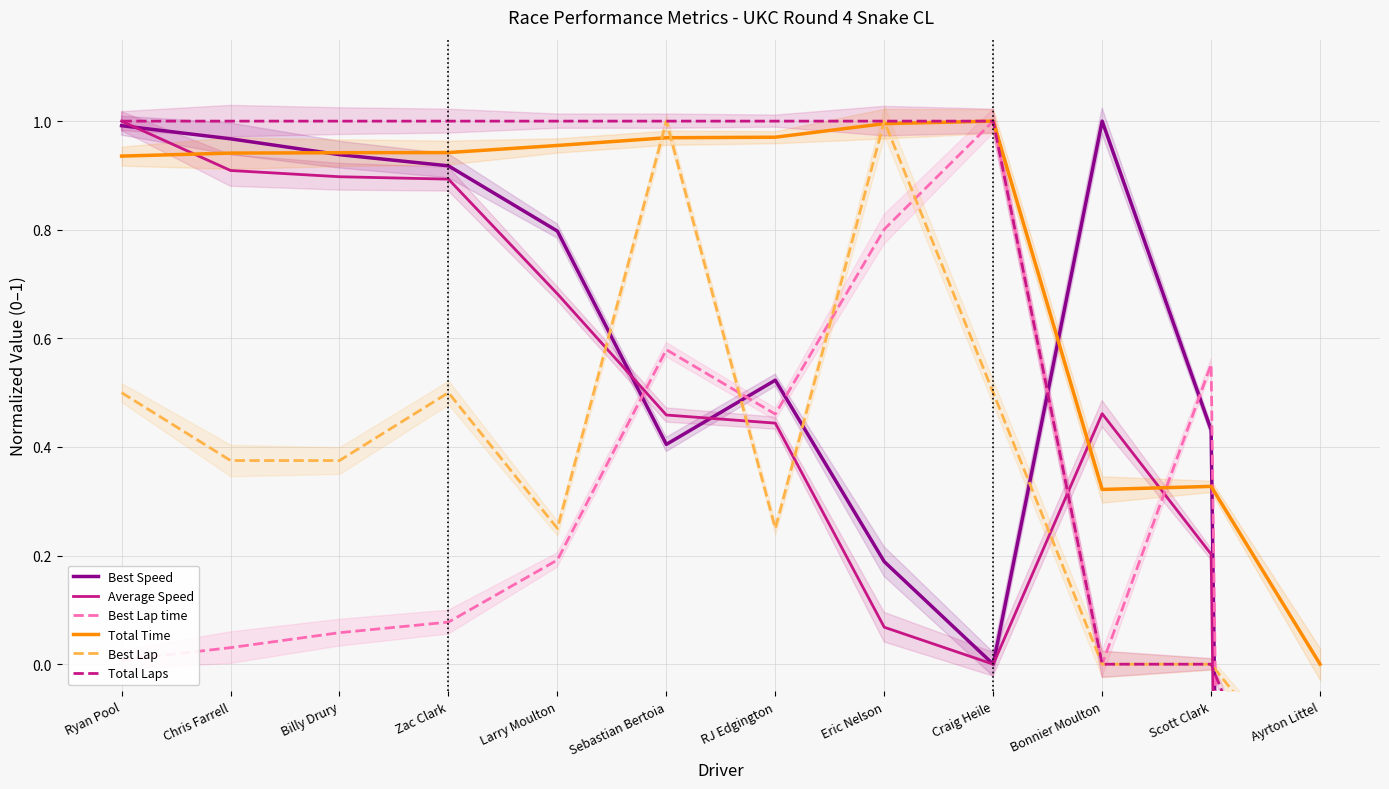

Rank the categories by Best Lap value from lowest to highest.

Ayrton Littel, Bonnier Moulton, Scott Clark, Larry Moulton, RJ Edgington, Chris Farrell, Billy Drury, Ryan Pool, Zac Clark, Craig Heile, Sebastian Bertoia, Eric Nelson